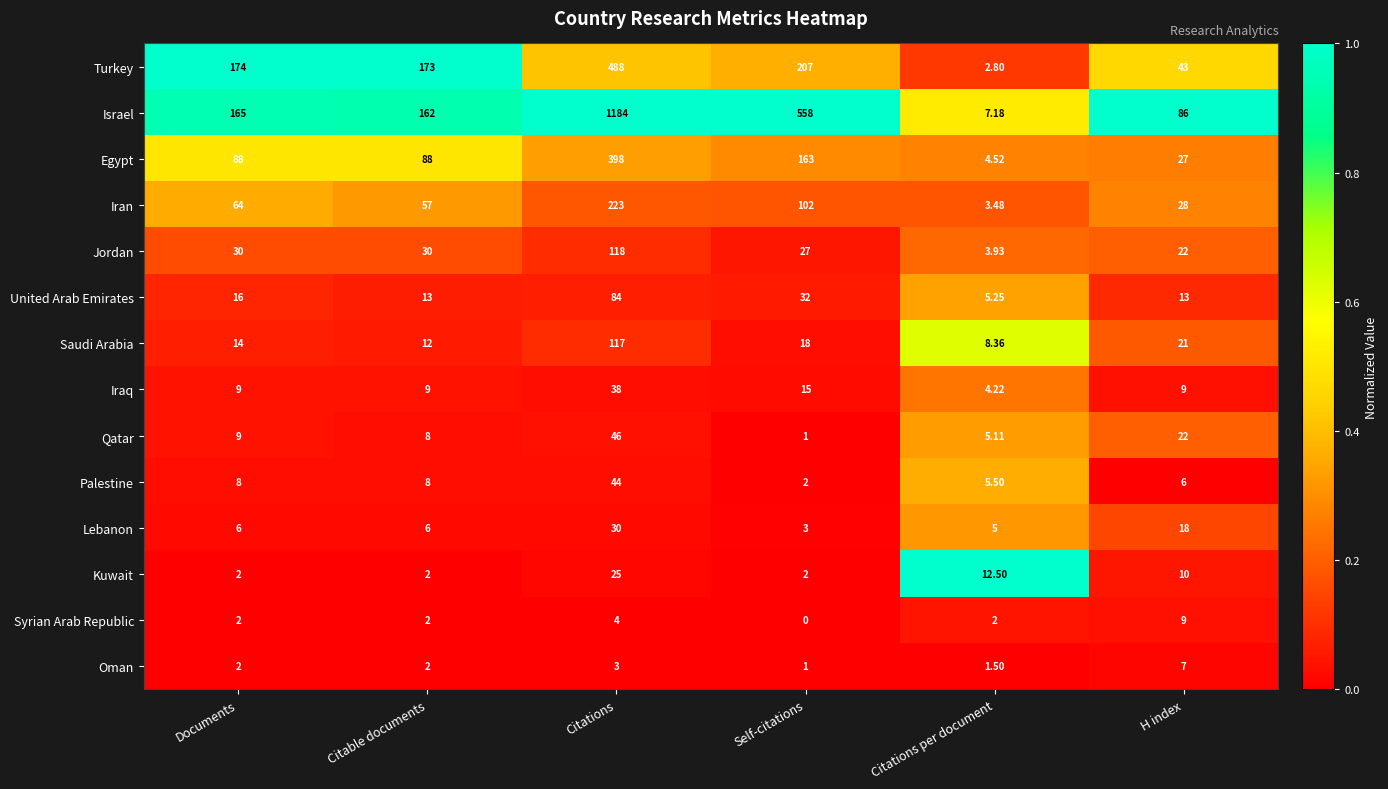

Which series has the largest total across all categories?

Israel